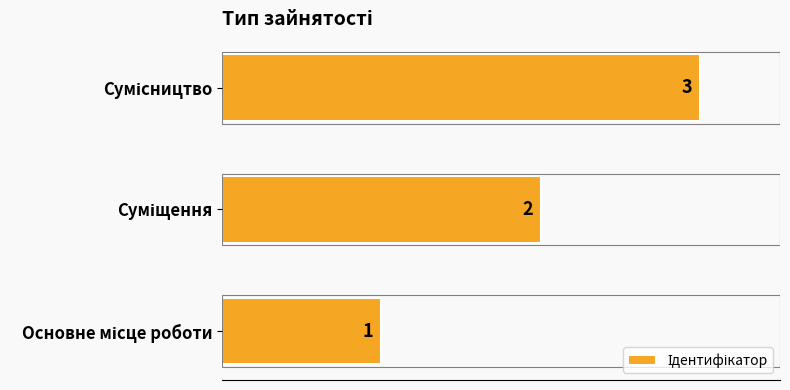

What is the greatest value displayed?

3